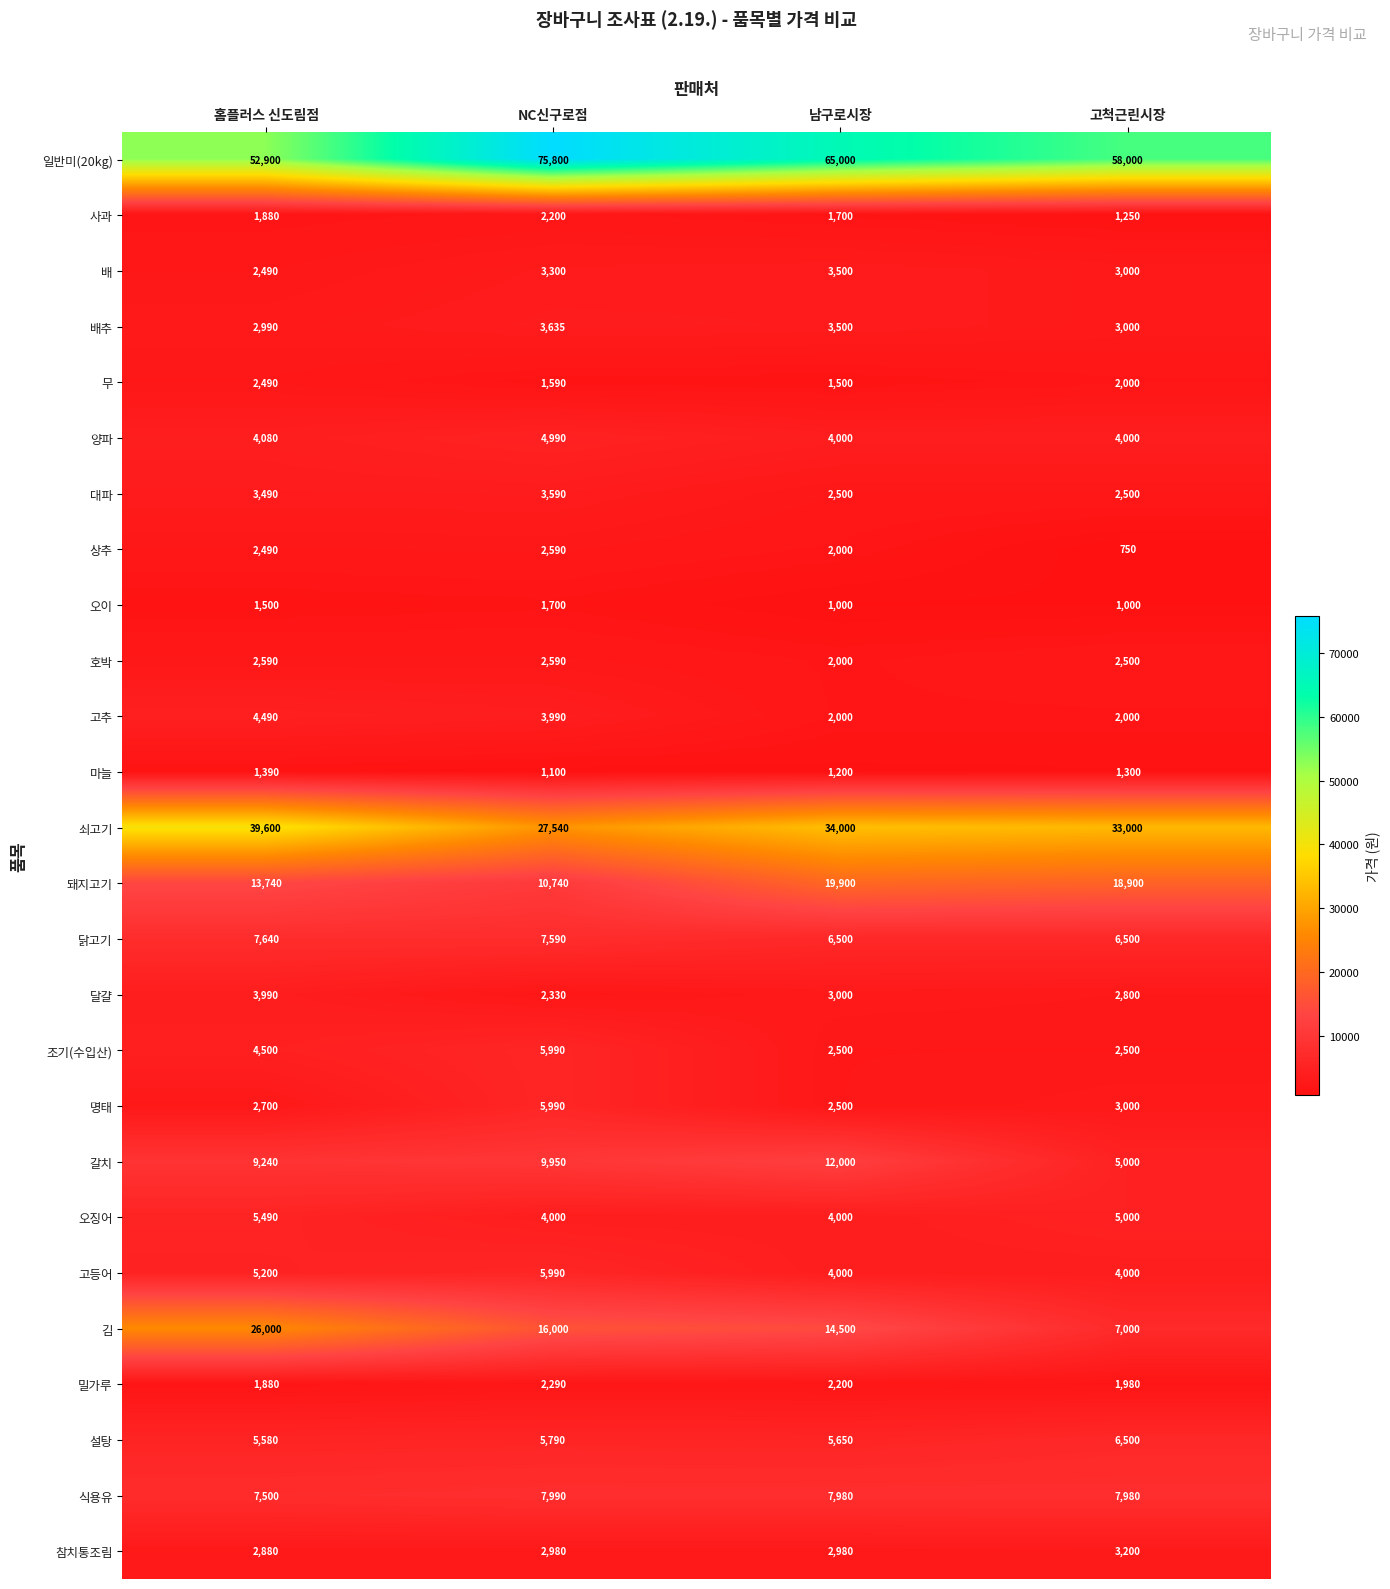

List the labels in order of 밀가루 value, smallest first.

홈플러스 신도림점, 고척근린시장, 남구로시장, NC신구로점